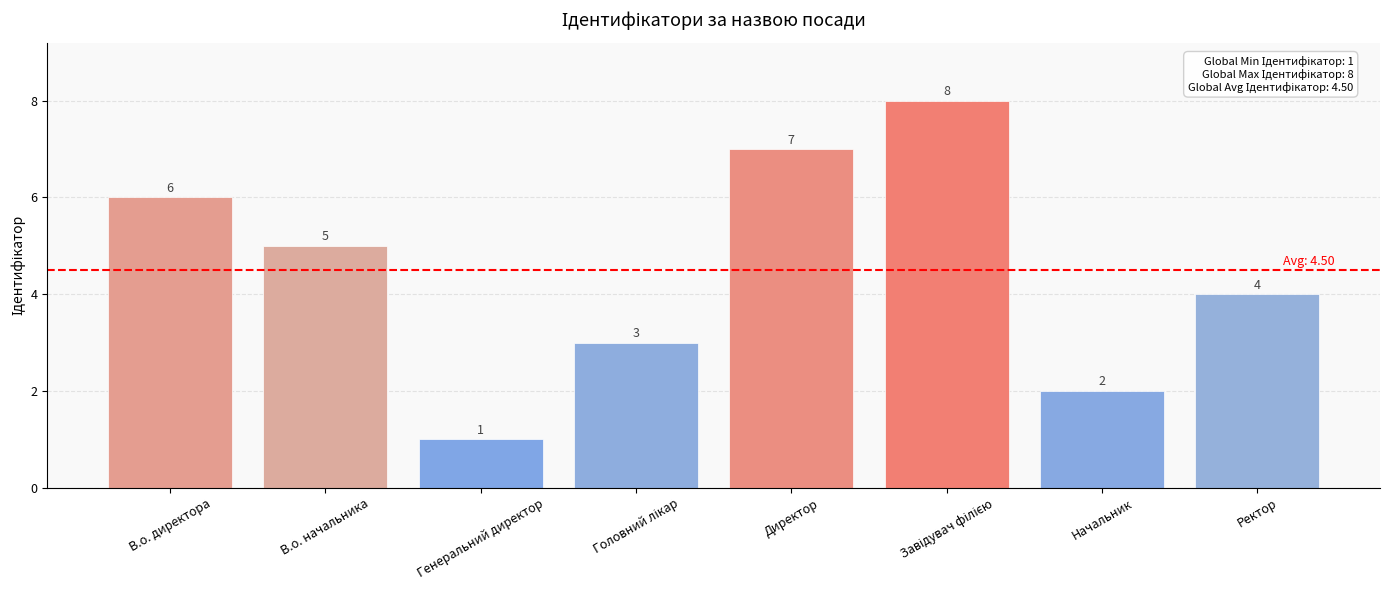

What is the sum of all values?

36